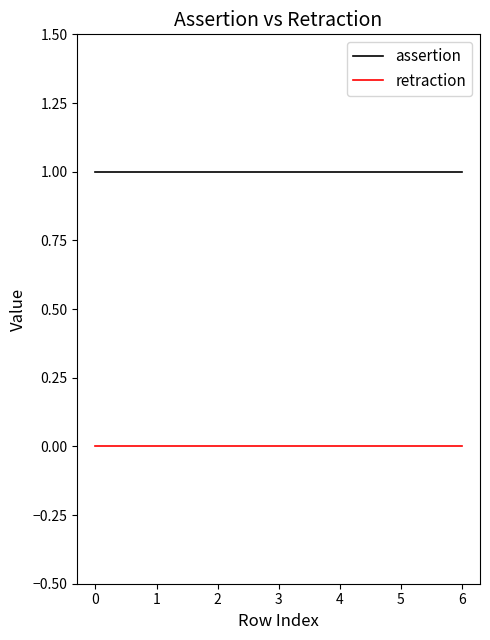

Reading left to right, what are all the values shown in this chart?

assertion: 0=1	1=1	2=1	3=1	4=1	5=1	6=1
retraction: 0=0	1=0	2=0	3=0	4=0	5=0	6=0